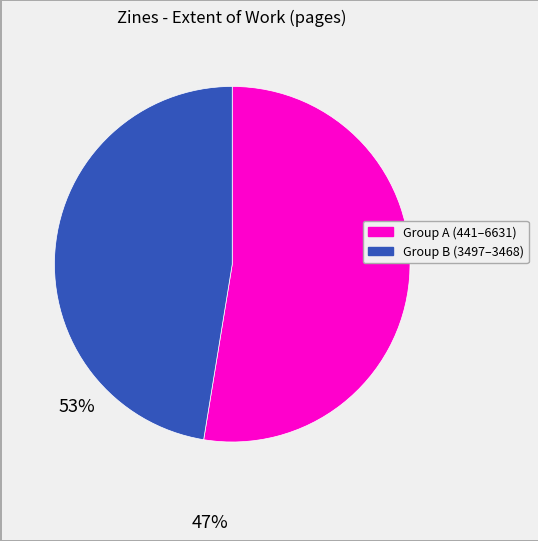

Is there a majority slice in this chart?

Yes